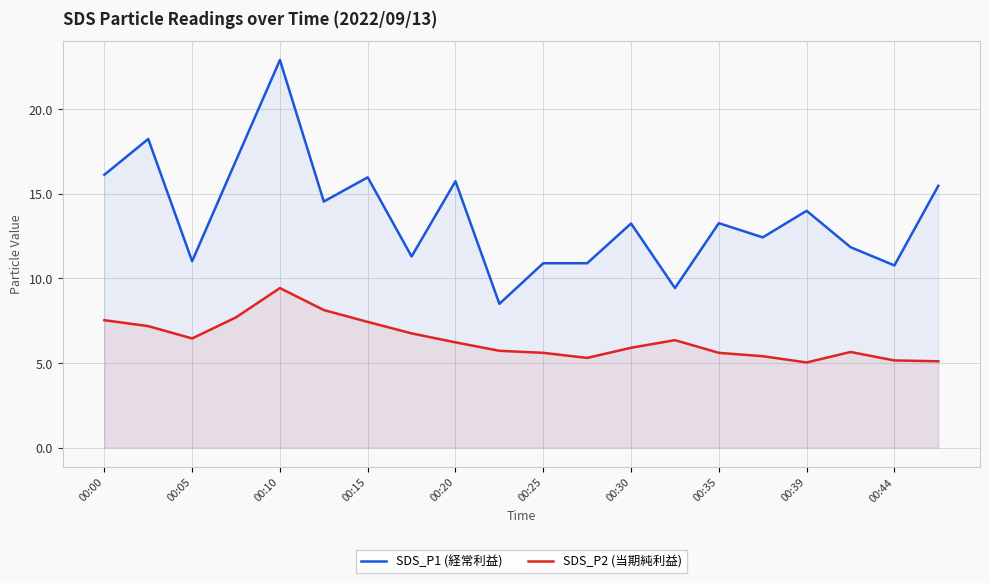

What is the maximum value shown in the chart?

22.9